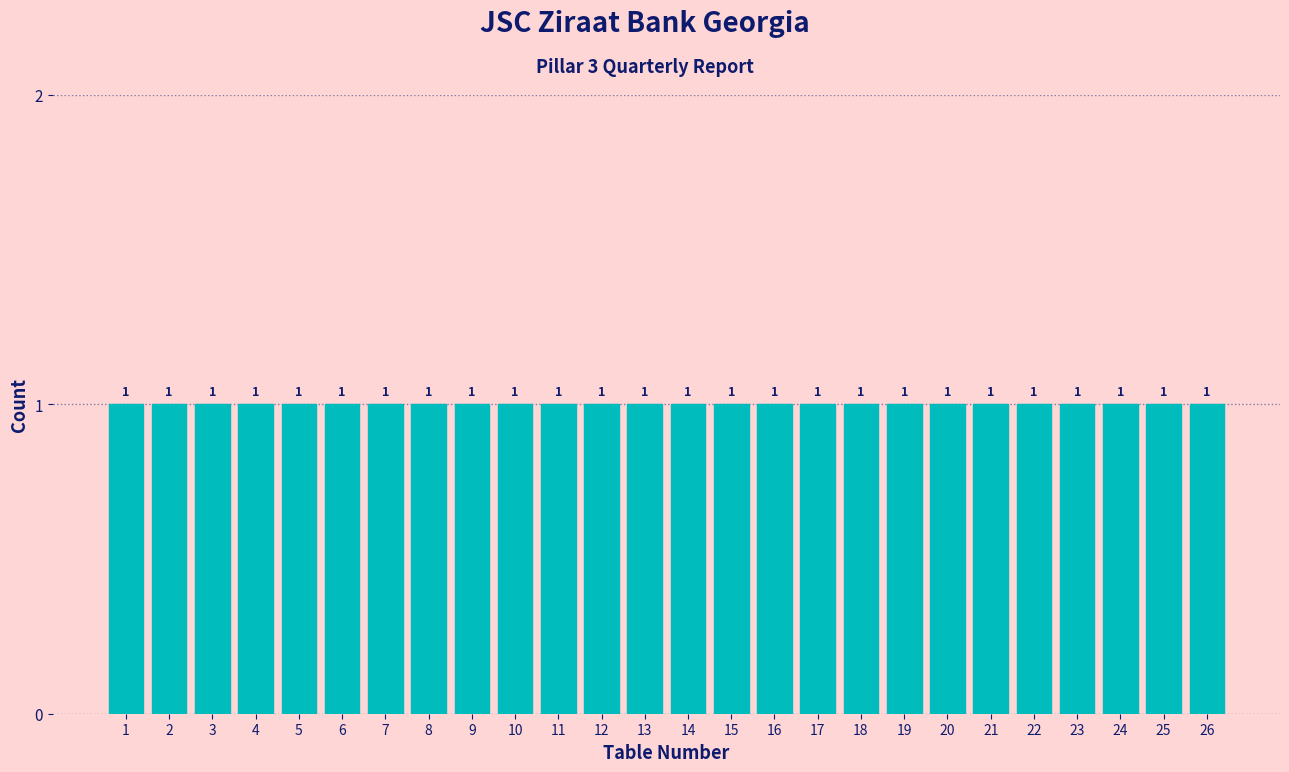

Reading left to right, transcribe this chart: for each bar, give the range it covers on the x-axis and its height.

0.5 to 1.5: 1
1.5 to 2.5: 1
2.5 to 3.5: 1
3.5 to 4.5: 1
4.5 to 5.5: 1
5.5 to 6.5: 1
6.5 to 7.5: 1
7.5 to 8.5: 1
8.5 to 9.5: 1
9.5 to 10.5: 1
10.5 to 11.5: 1
11.5 to 12.5: 1
12.5 to 13.5: 1
13.5 to 14.5: 1
14.5 to 15.5: 1
15.5 to 16.5: 1
16.5 to 17.5: 1
17.5 to 18.5: 1
18.5 to 19.5: 1
19.5 to 20.5: 1
20.5 to 21.5: 1
21.5 to 22.5: 1
22.5 to 23.5: 1
23.5 to 24.5: 1
24.5 to 25.5: 1
25.5 to 26.5: 1